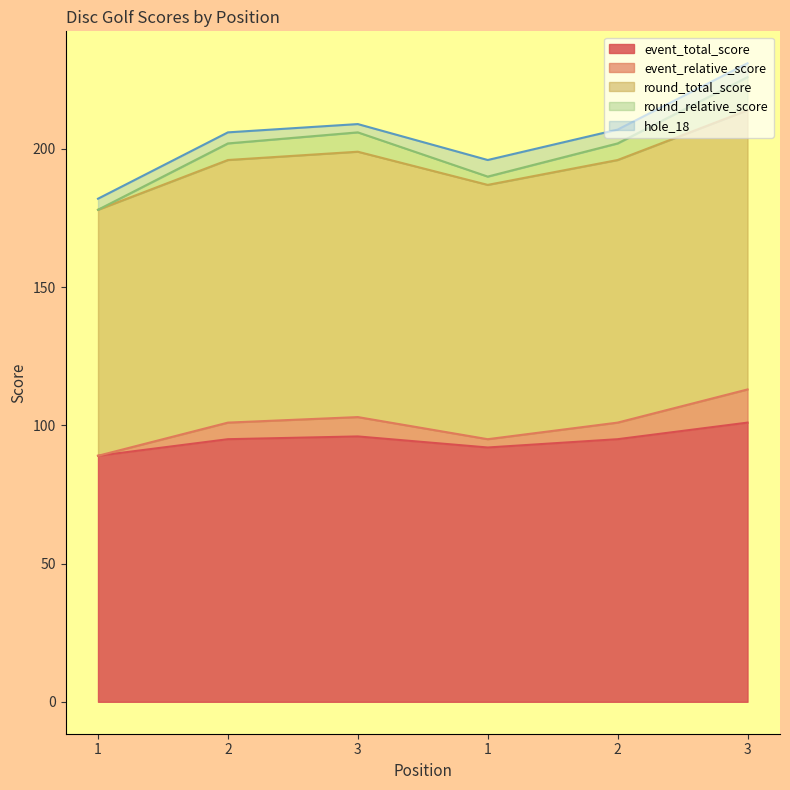

List the labels in order of round_total_score value, smallest first.

1, 1, 2, 2, 3, 3